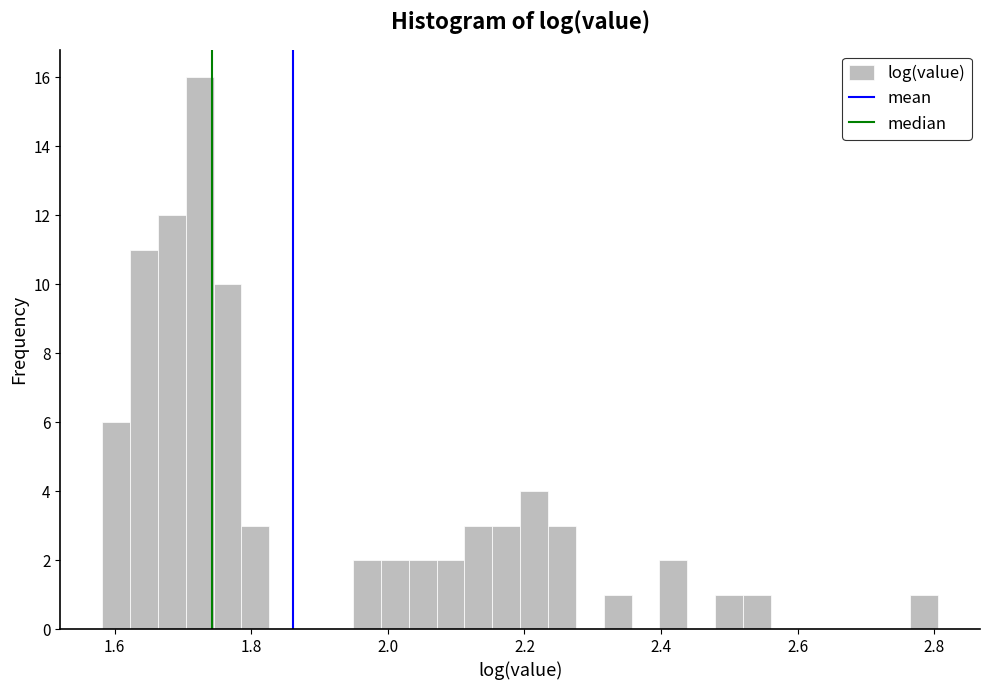

Read against the x-axis, roughly where is the centre of the tallest bar?

1.72